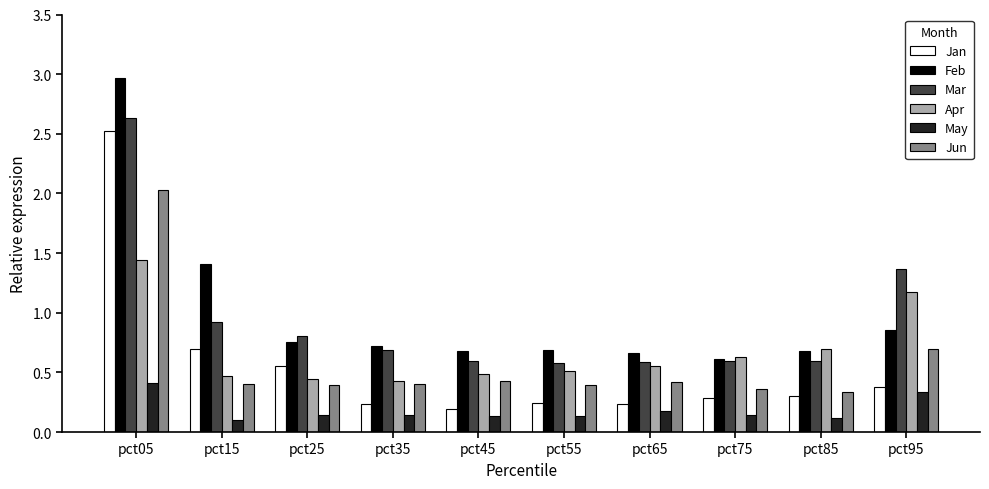

Between pct05 and pct15, which series saw the biggest shift?

Jan